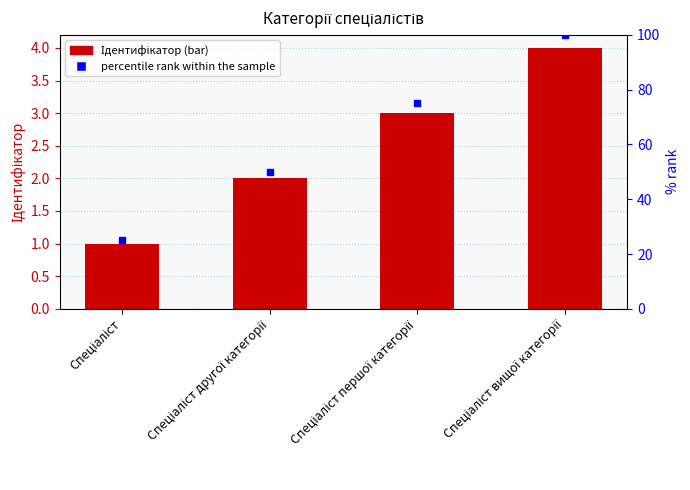

What is the label of the 4th bar from the right?

Спеціаліст